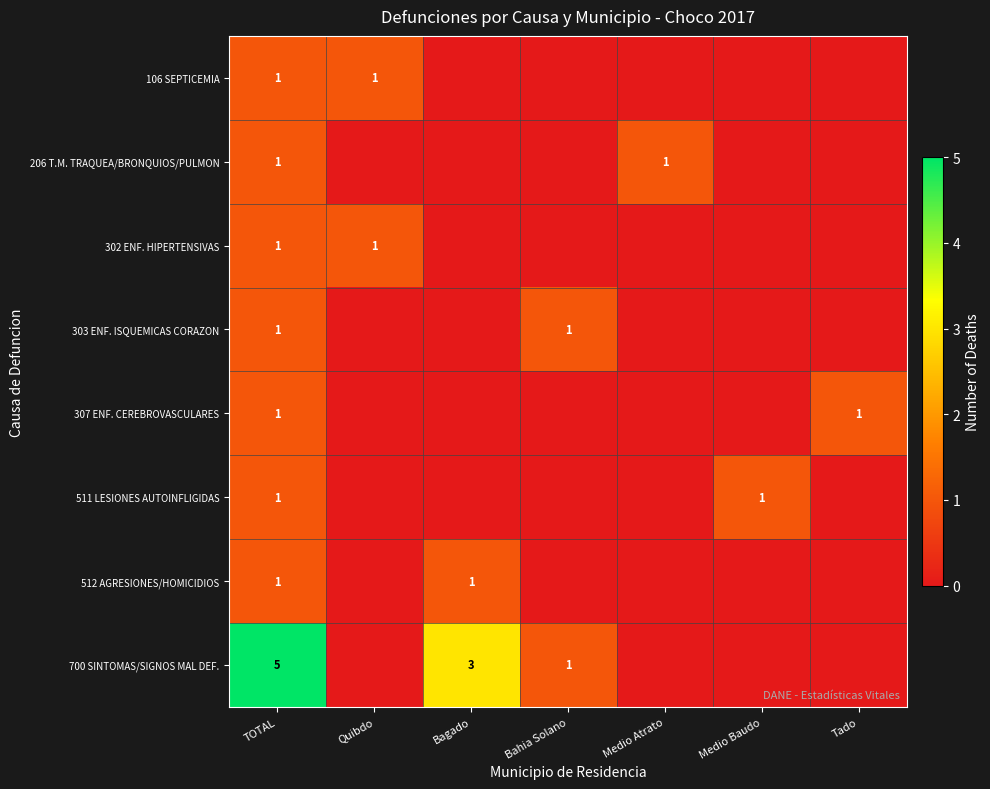

The 512 AGRESIONES/HOMICIDIOS series shows 0 at Bagado. True or false?

False